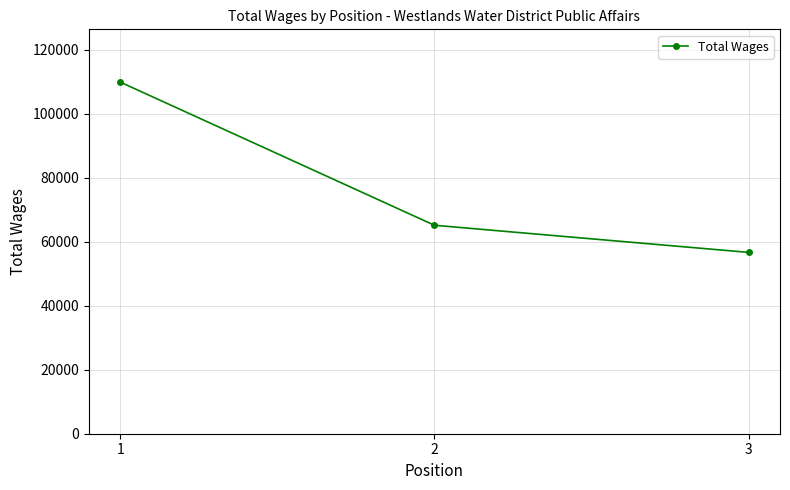

What is the difference between the second highest and minimum values?

8481